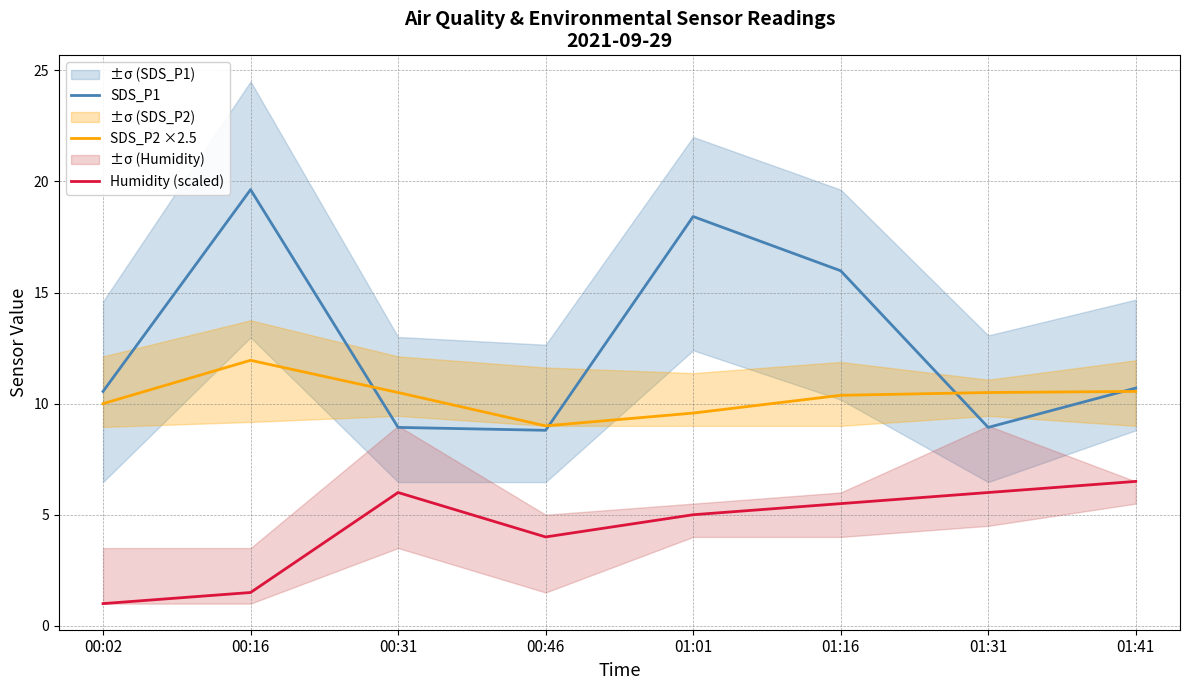

What is the lowest value of the SDS_P2 ×2.5 series?

9.0